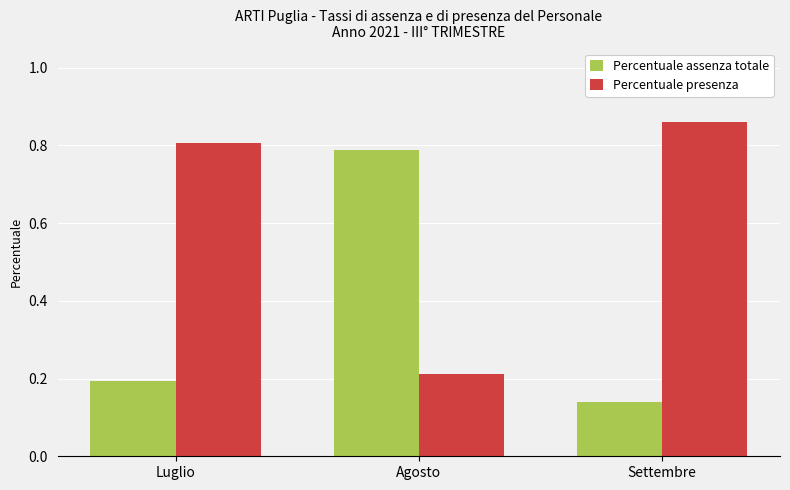

The Percentuale assenza totale series shows 0.3 at Luglio. True or false?

False